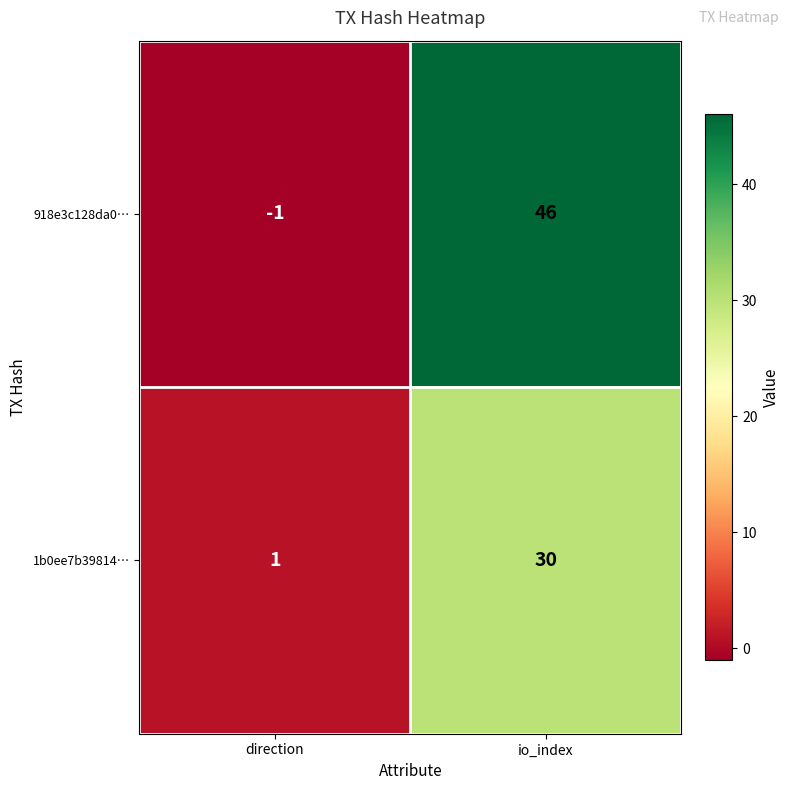

At direction, list the series in order from largest to smallest.

1b0ee7b39814…, 918e3c128da0…